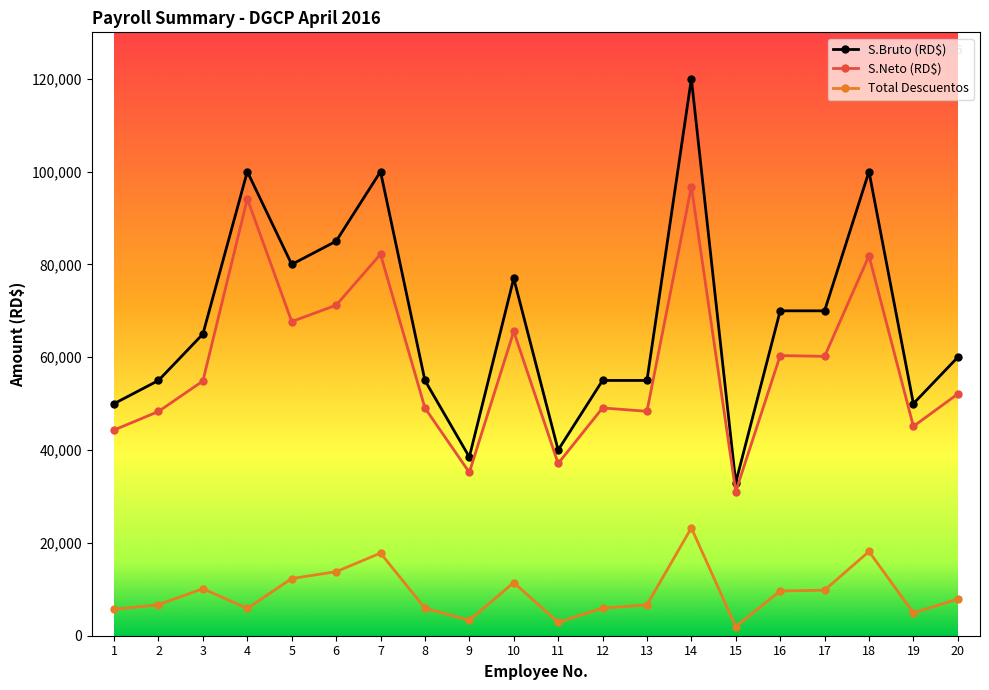

What are all the series names shown in the legend?

S.Bruto (RD$), S.Neto (RD$), Total Descuentos